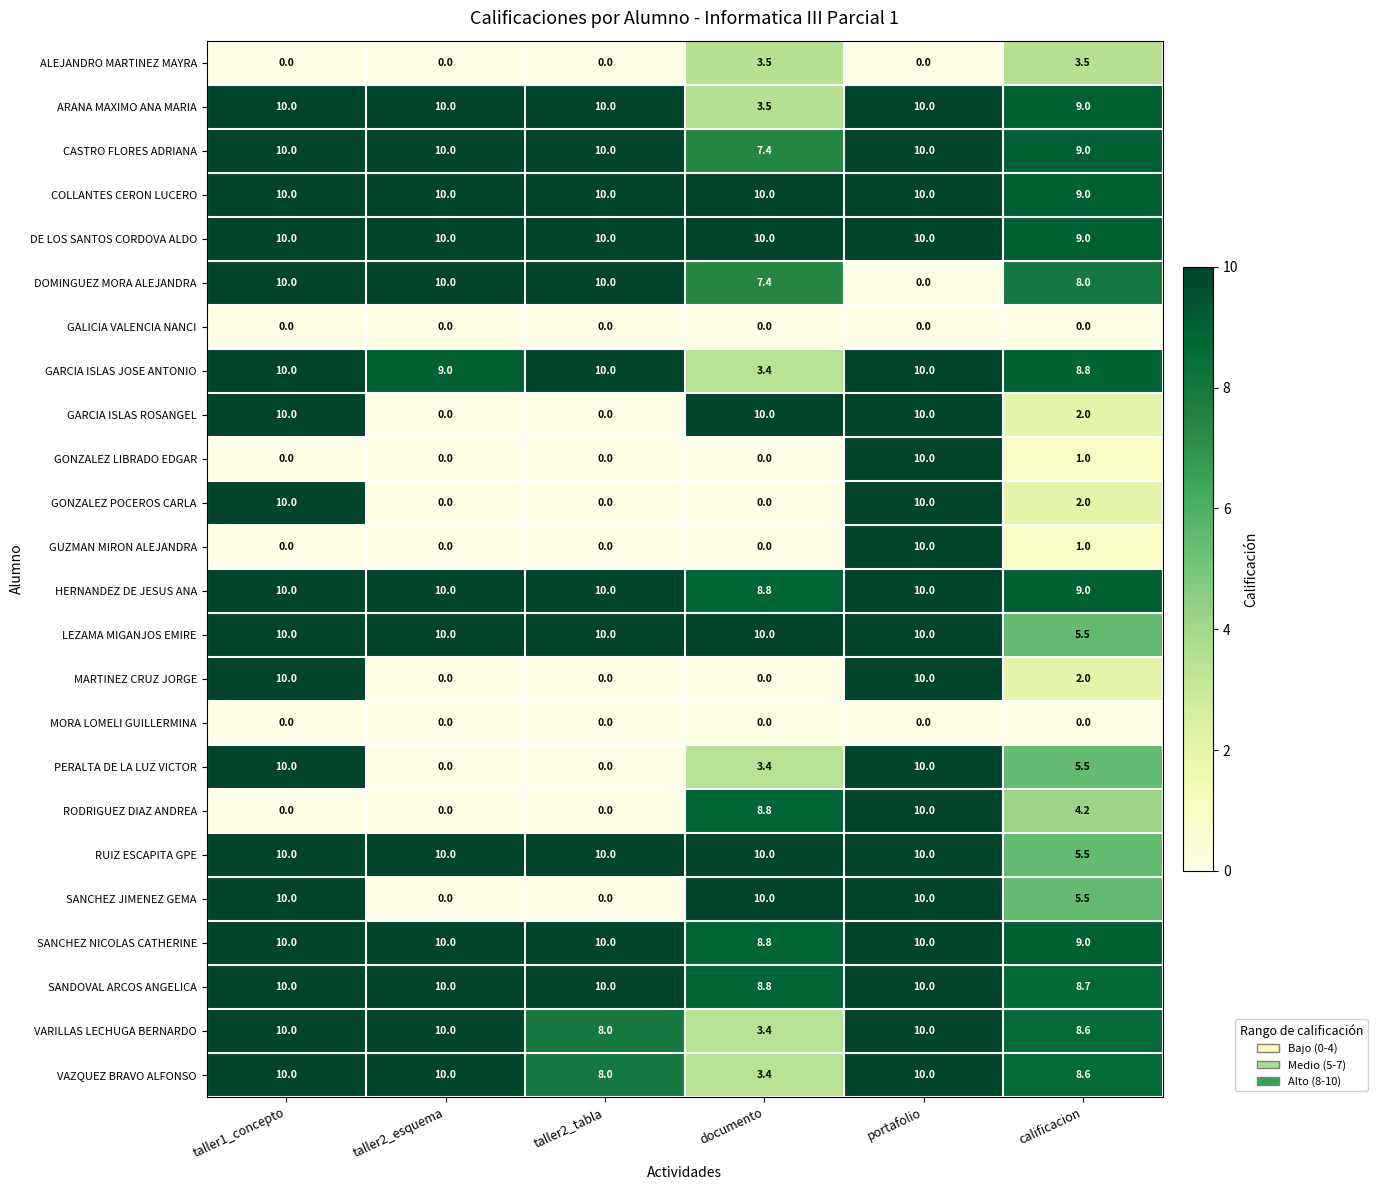

Read the GONZALEZ POCEROS CARLA value at portafolio.

10.0